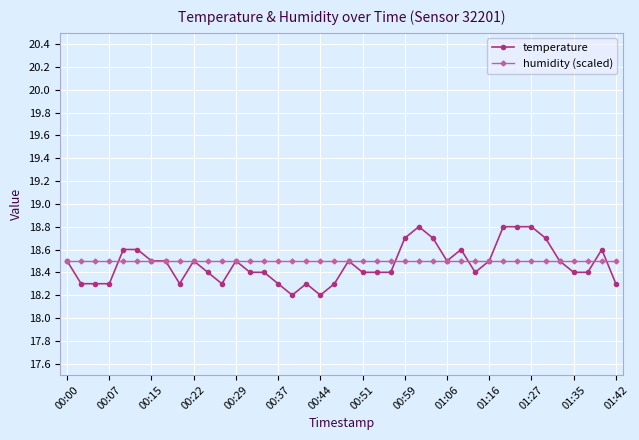

Reading right to left, transcribe all the data shown in this chart.

temperature: 18.3	18.6	18.4	18.4	18.5	18.7	18.8	18.8	18.8	18.5	18.4	18.6	18.5	18.7	18.8	18.7	18.4	18.4	18.4	18.5	18.3	18.2	18.3	18.2	18.3	18.4	18.4	18.5	18.3	18.4	18.5	18.3	18.5	18.5	18.6	18.6	18.3	18.3	18.3	18.5
humidity (scaled): 18.5	18.5	18.5	18.5	18.5	18.5	18.5	18.5	18.5	18.5	18.5	18.5	18.5	18.5	18.5	18.5	18.5	18.5	18.5	18.5	18.5	18.5	18.5	18.5	18.5	18.5	18.5	18.5	18.5	18.5	18.5	18.5	18.5	18.5	18.5	18.5	18.5	18.5	18.5	18.5